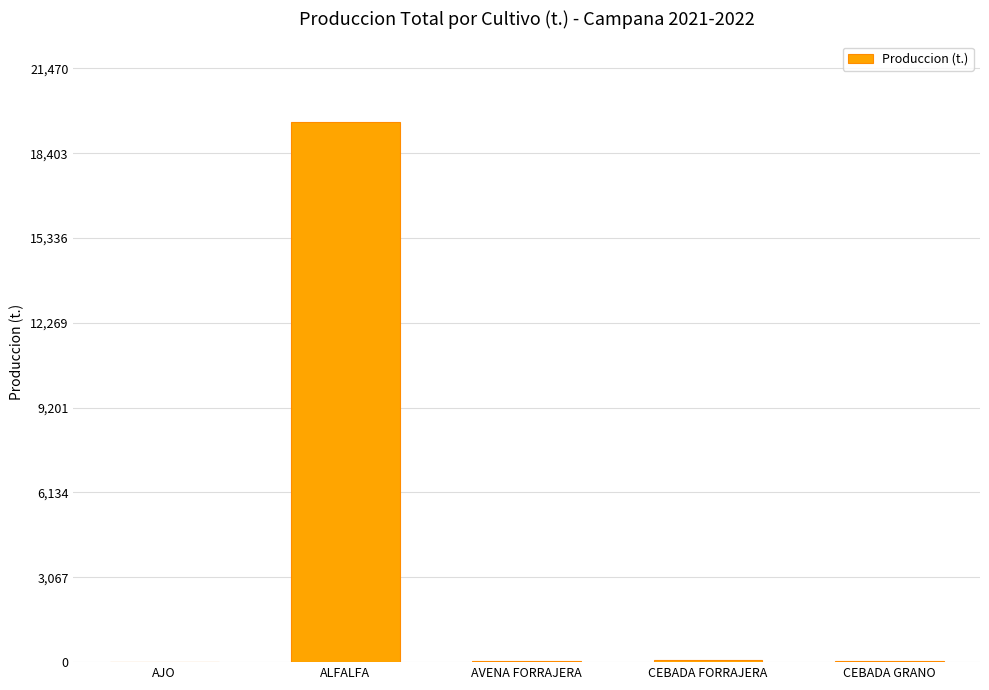

Between AJO and ALFALFA, which is larger?

ALFALFA